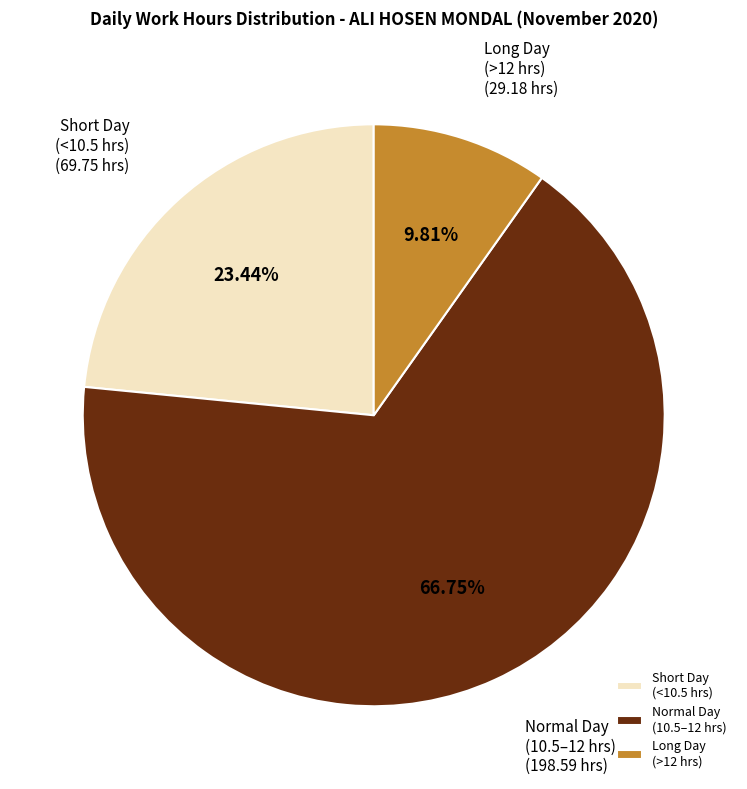

To the nearest percent, what is the difference between the largest and smallest slice percentages?

57%